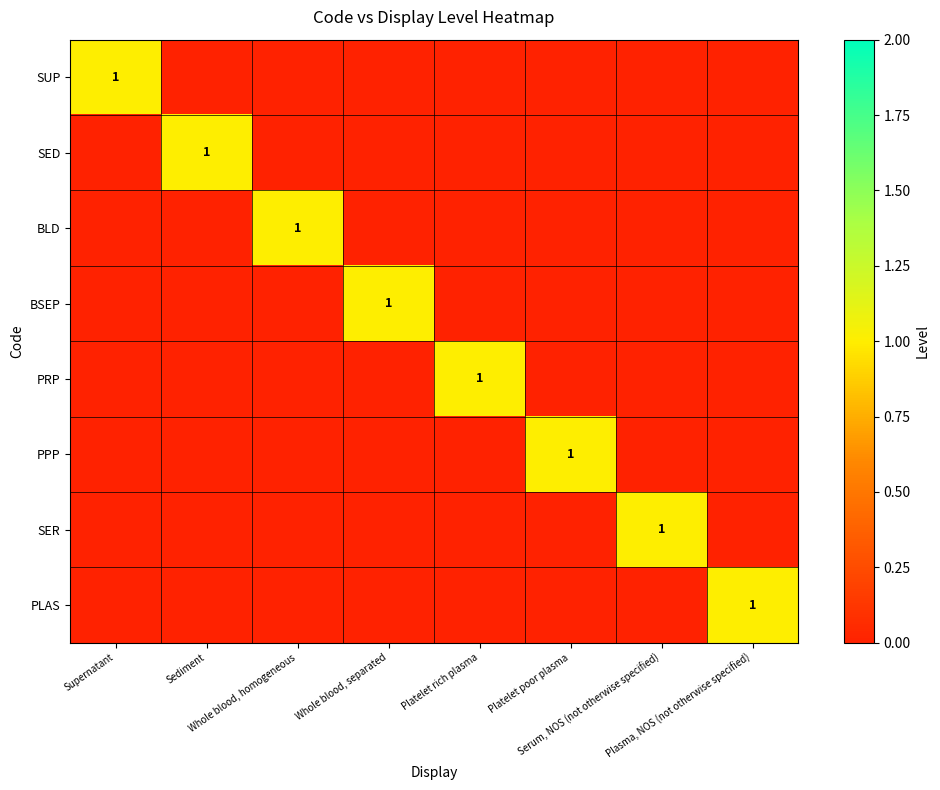

How many series are shown in this chart?

8